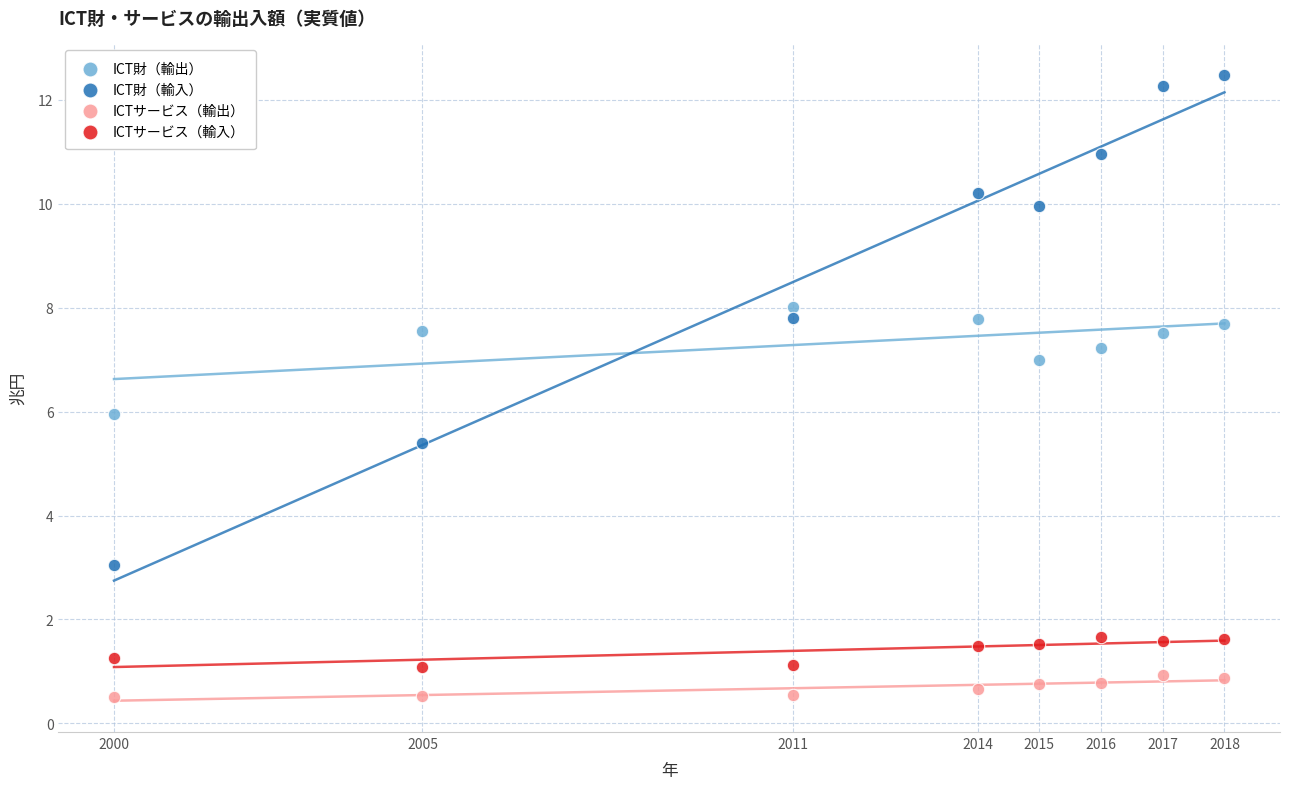

What are all the series names shown in the legend?

ICT財（輸出）, ICT財（輸入）, ICTサービス（輸出）, ICTサービス（輸入）